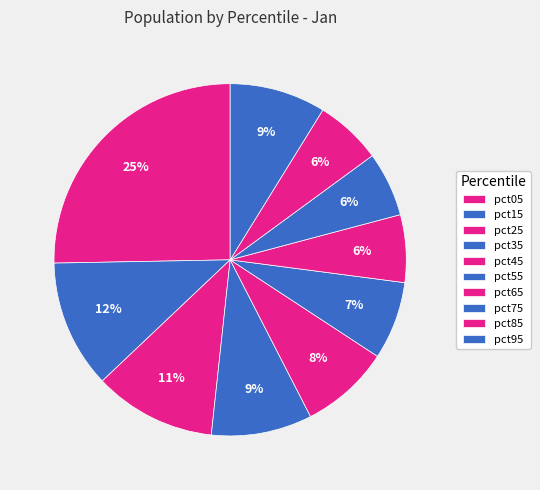

What percentage do pct85 and pct05 together represent?

31.4%